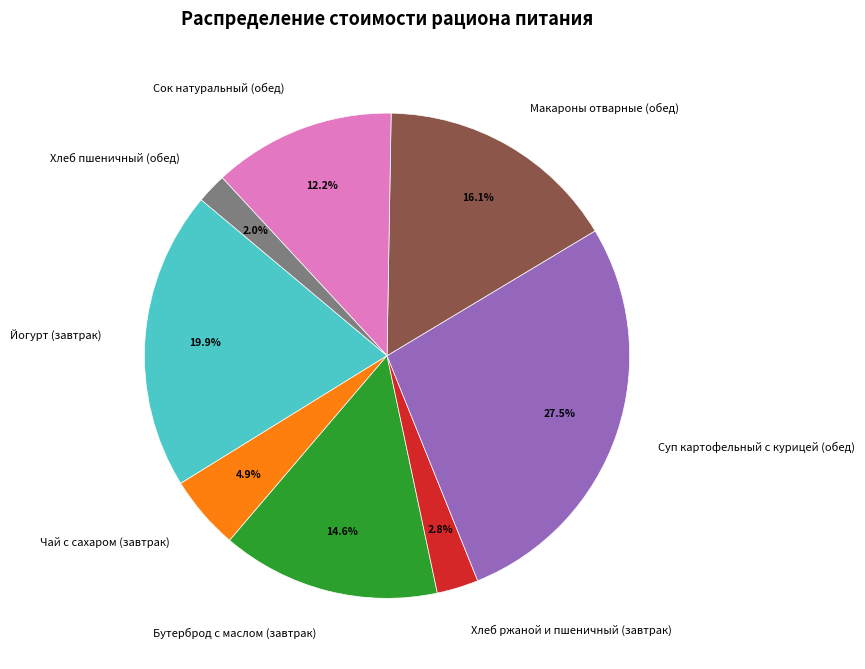

To the nearest percent, what portion does Хлеб пшеничный (обед) represent?

2%